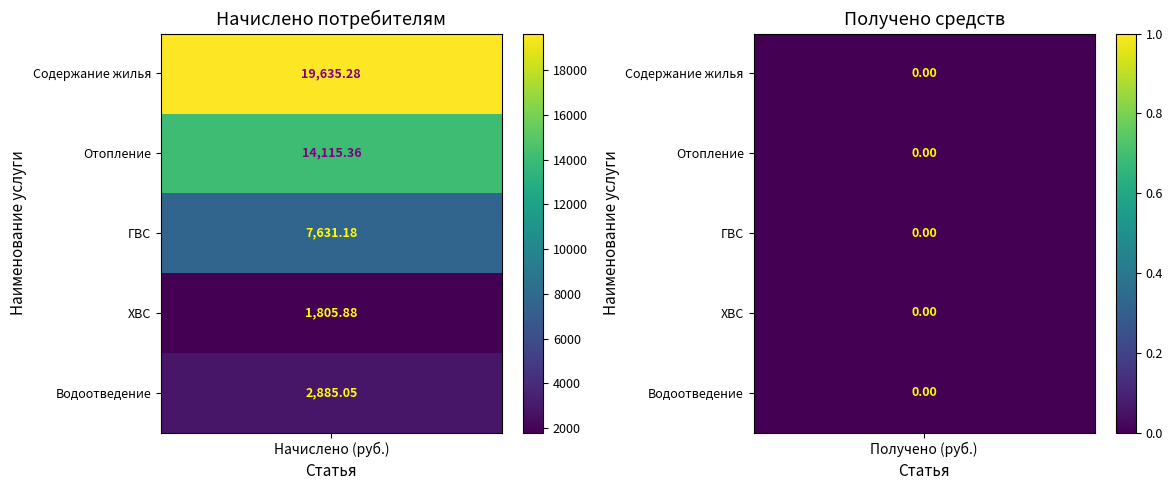

What is the total value across all series at Водоотведение?

2885.1